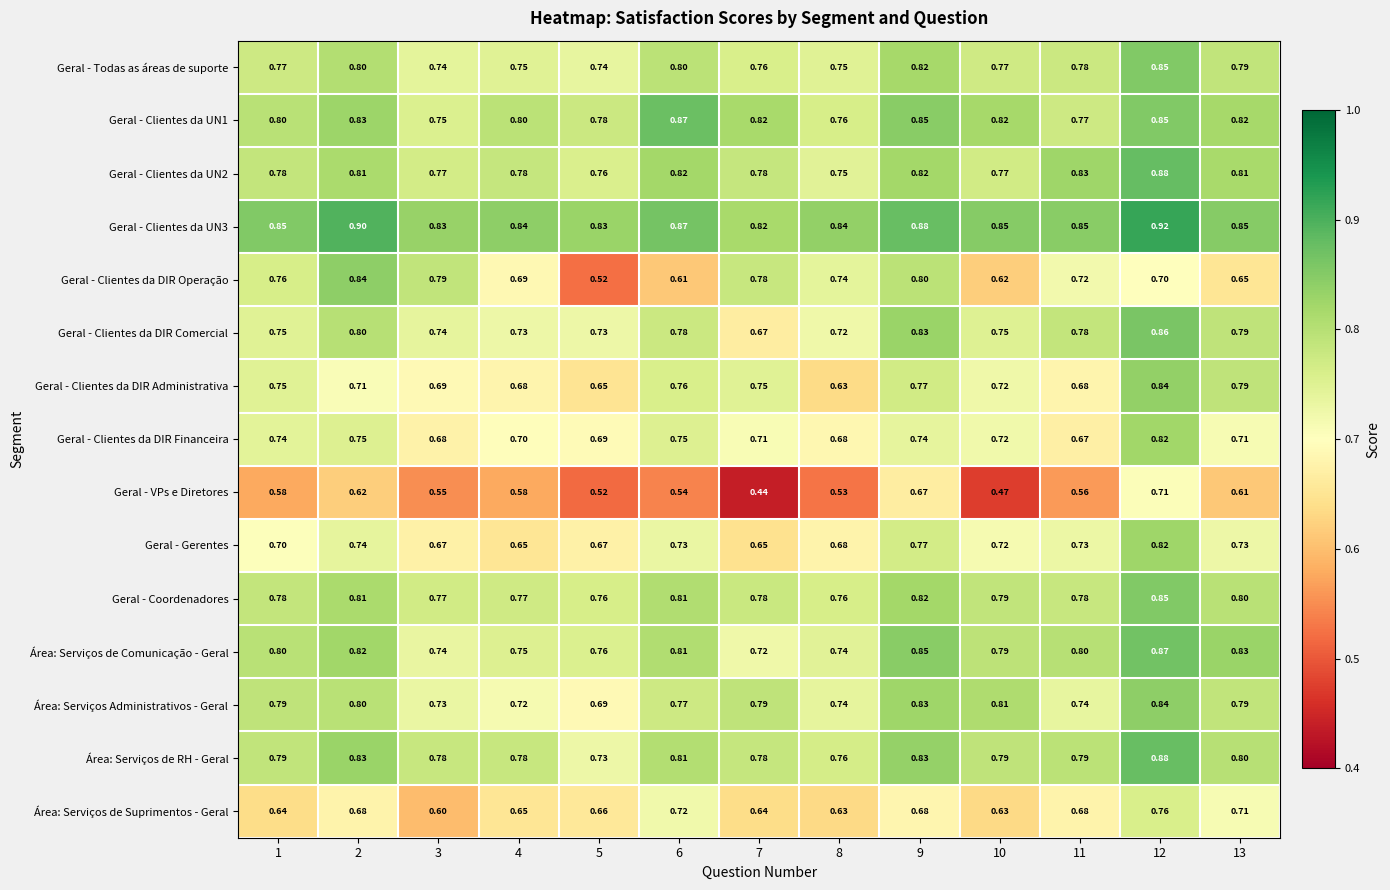

Between 4 and 5, which series saw the biggest shift?

Geral - Clientes da DIR Operação